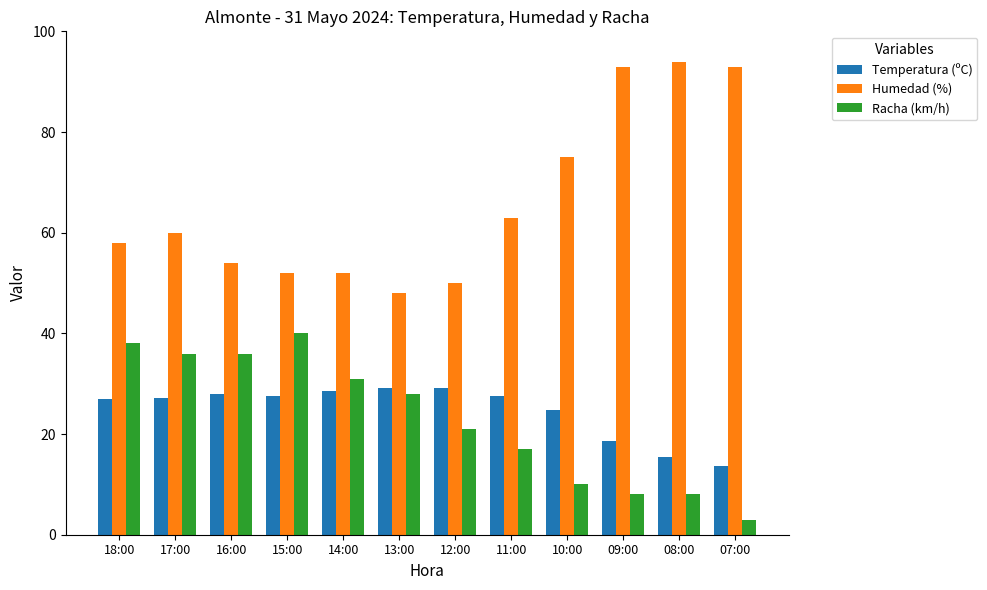

True or false: Temperatura (ºC) has a value of 18.7 at 09:00.

True